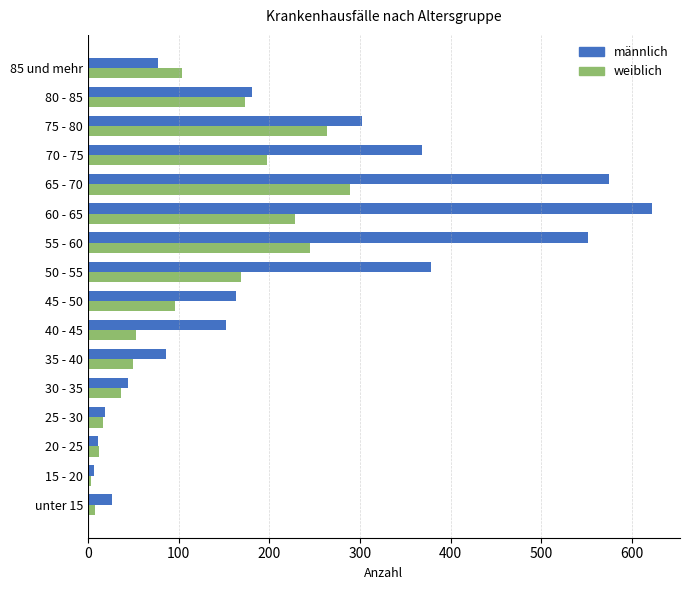

Between 60 - 65 and 75 - 80, which series saw the biggest shift?

männlich